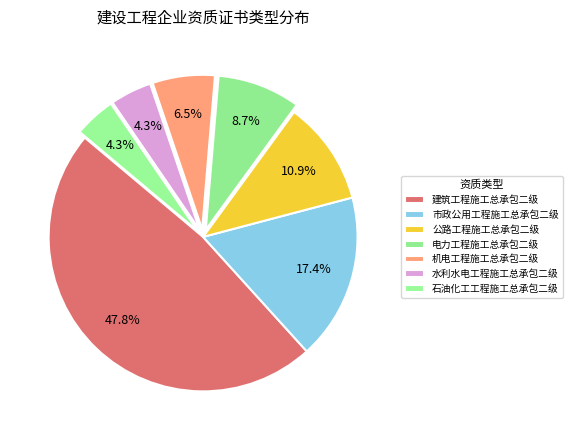

The 市政公用工程施工总承包二级 slice represents 27% of the pie. True or false?

False